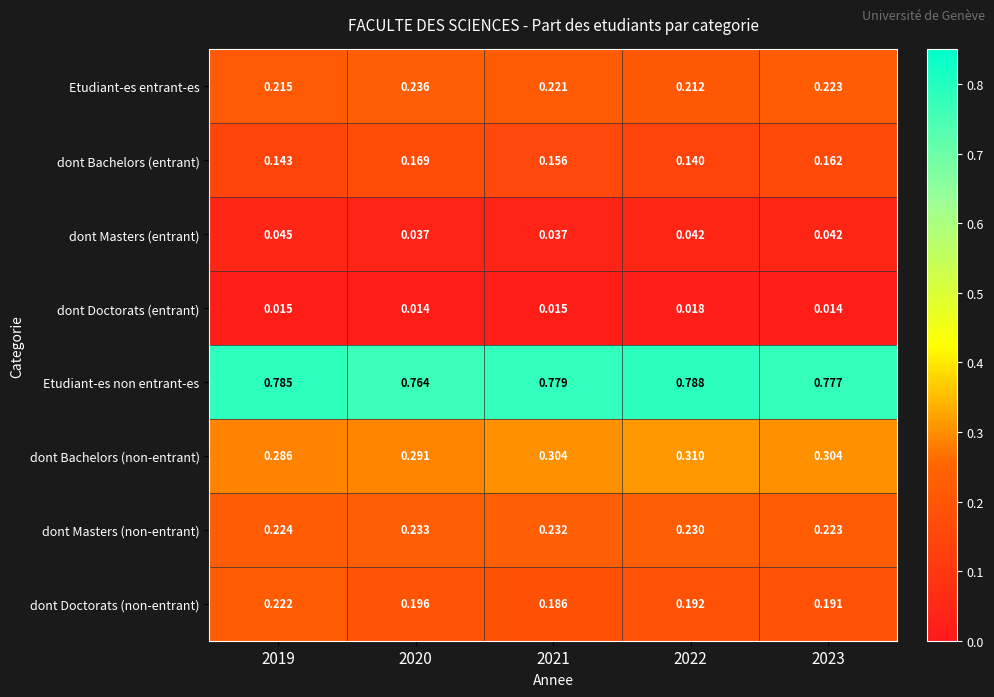

Which series has the largest total across all categories?

Etudiant-es non entrant-es